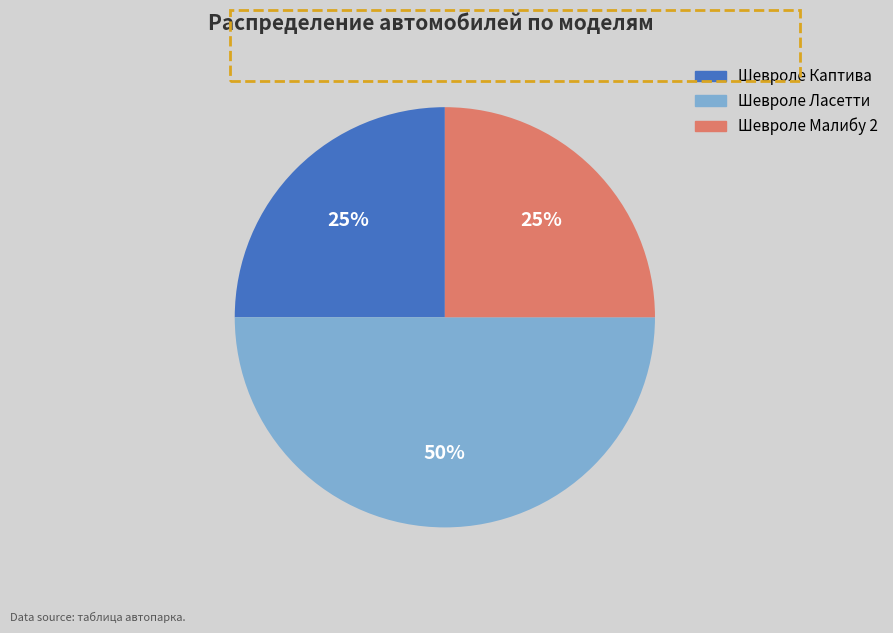

Count the number of slices in the pie.

3